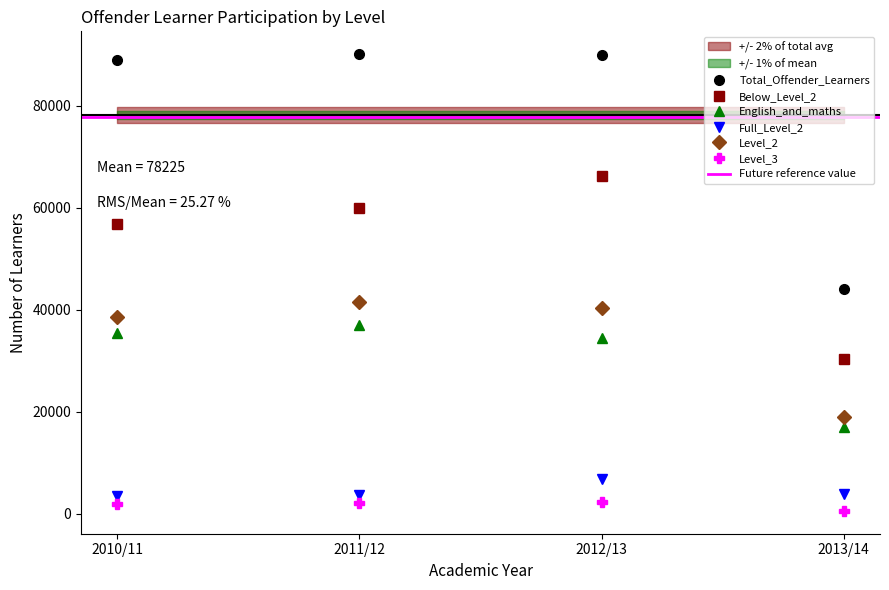

What is the difference between the Participation_Total_Offender_Learners values at 2010/11 and 2011/12?

1200